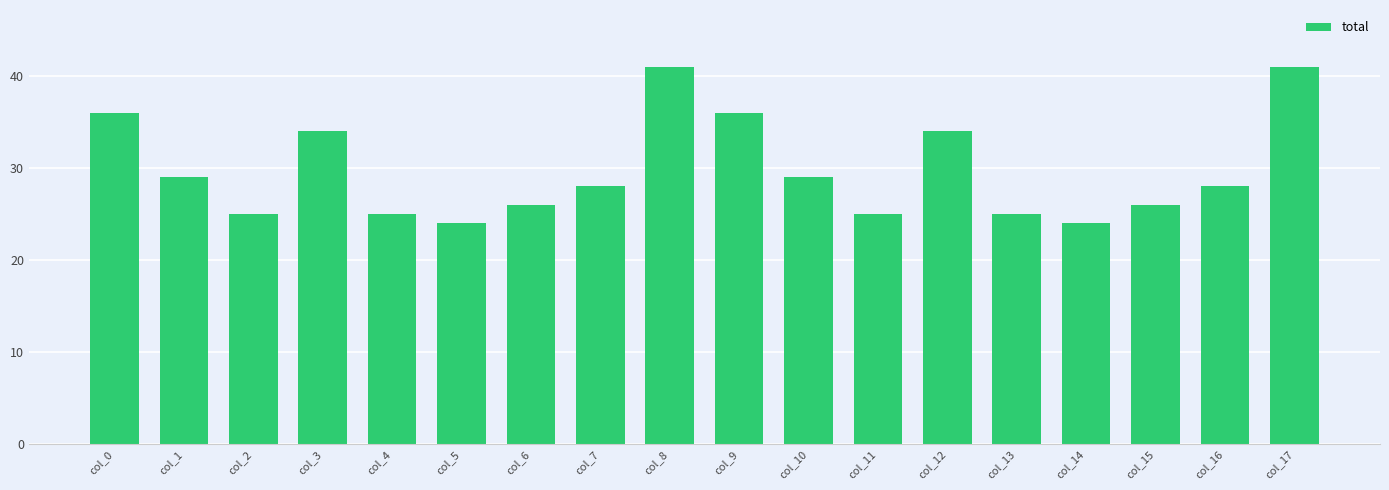

What is the sum of the values at col_10 and col_2?

54